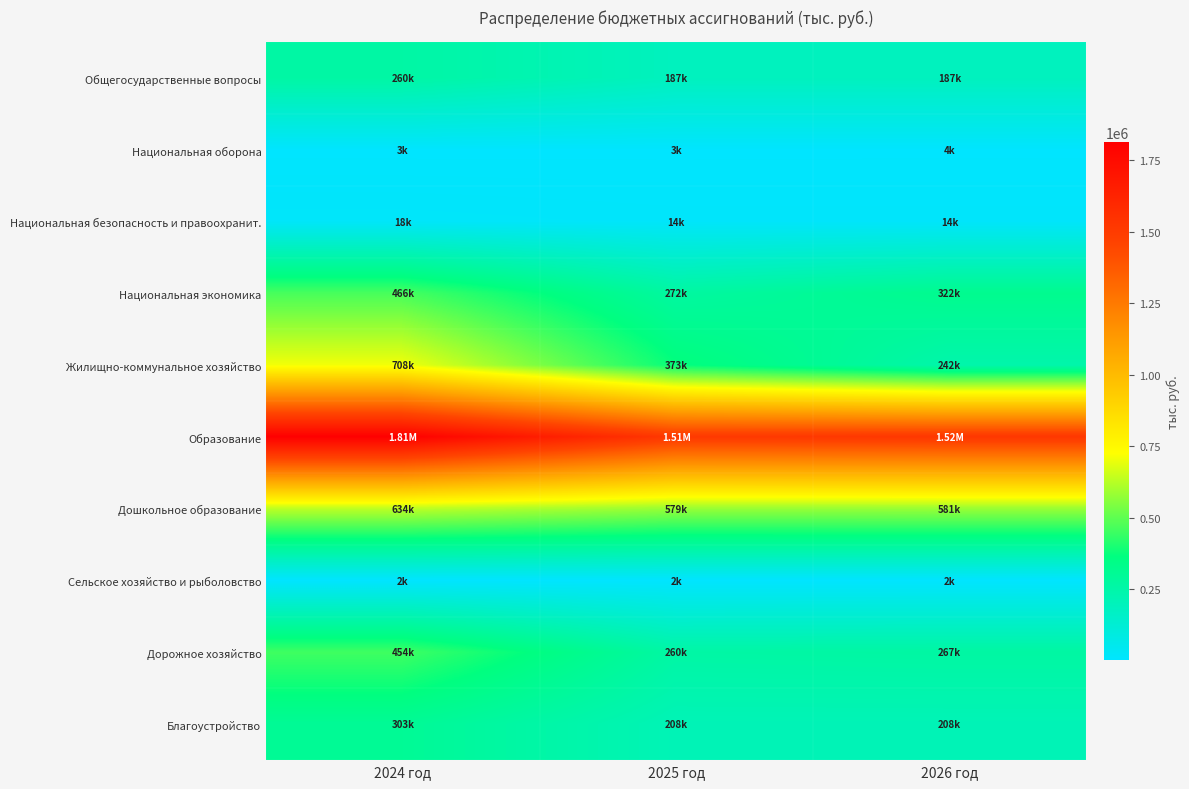

Which series has the largest total across all categories?

Образование